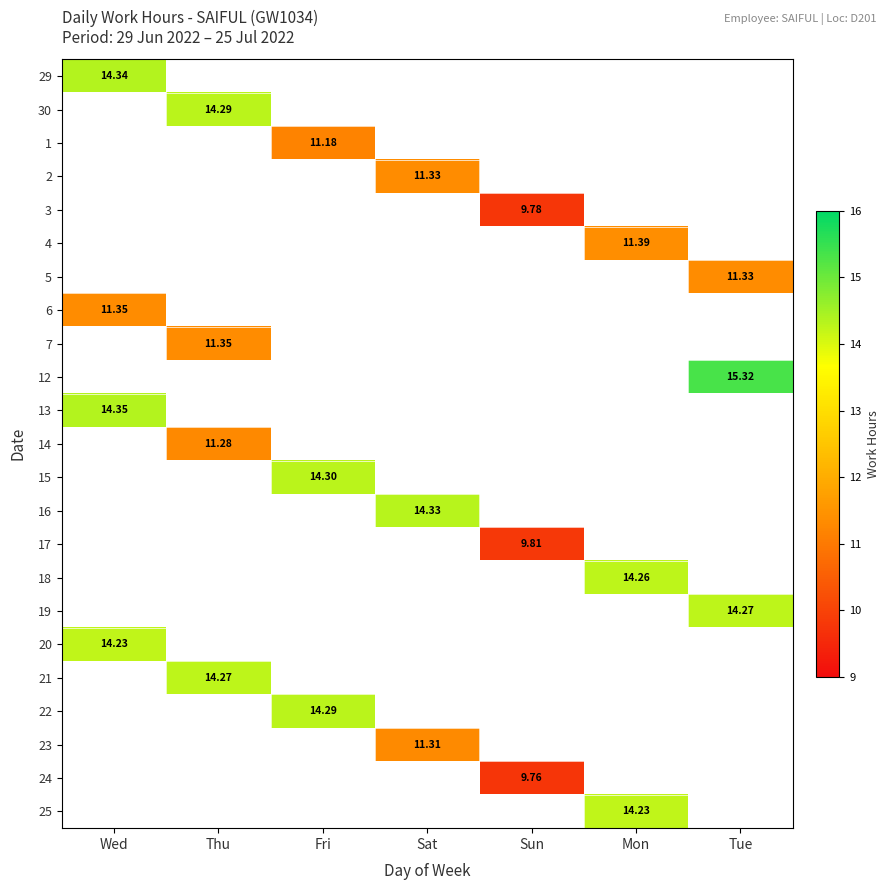

How many values in 4 are above zero?

1